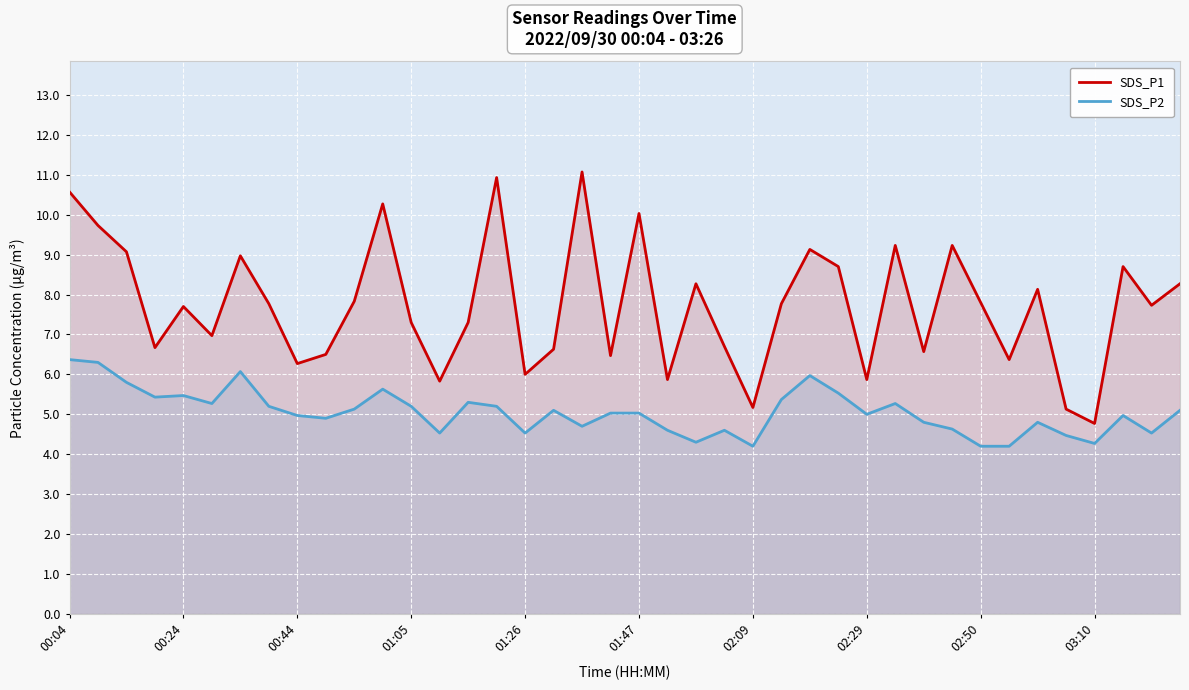

Reading left to right, what are all the values shown in this chart?

SDS_P1: 10.6	9.7	9.1	6.7	7.7	7.0	9.0	7.8	6.3	6.5	7.8	10.3	7.3	5.8	7.3	10.9	6.0	6.6	11.1	6.5	10.0	5.9	8.3	6.7	5.2	7.8	9.1	8.7	5.9	9.2	6.6	9.2	7.8	6.4	8.1	5.1	4.8	8.7	7.7	8.3
SDS_P2: 6.4	6.3	5.8	5.4	5.5	5.3	6.1	5.2	5.0	4.9	5.1	5.6	5.2	4.5	5.3	5.2	4.5	5.1	4.7	5.0	5.0	4.6	4.3	4.6	4.2	5.4	6.0	5.5	5.0	5.3	4.8	4.6	4.2	4.2	4.8	4.5	4.3	5.0	4.5	5.1